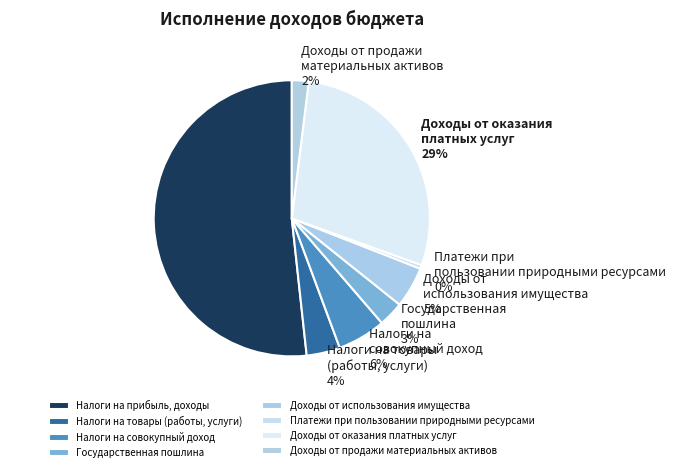

What is the largest slice in the pie chart?

Налоги на прибыль, доходы